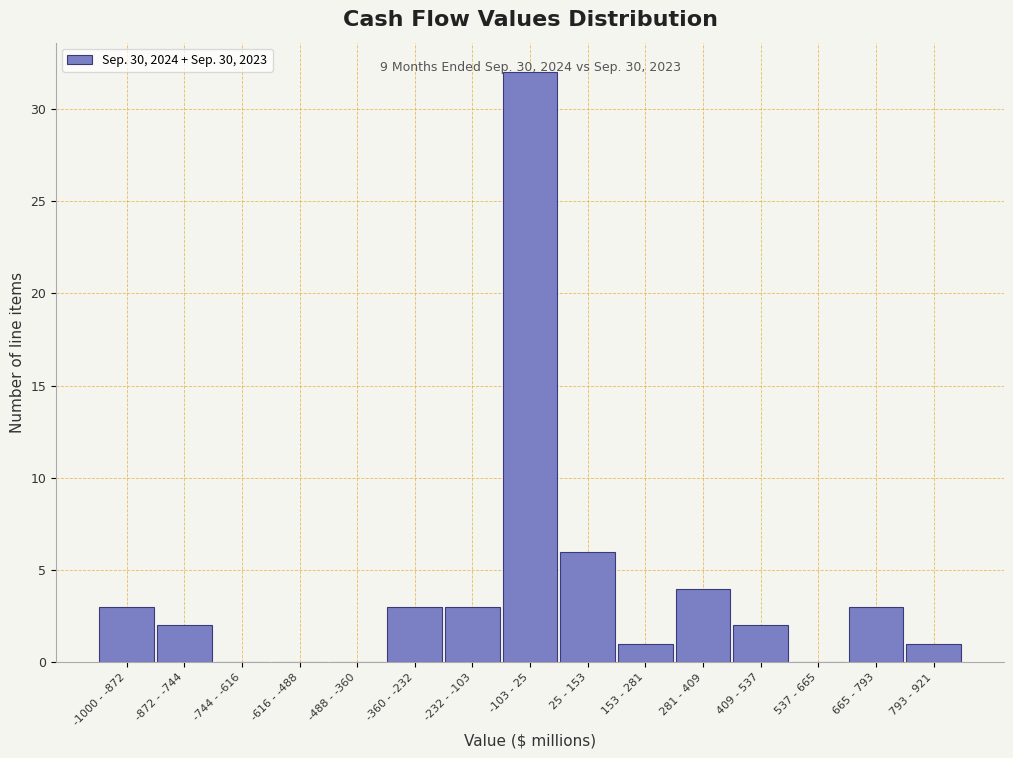

At which label is the value closest to 16?

25 - 153